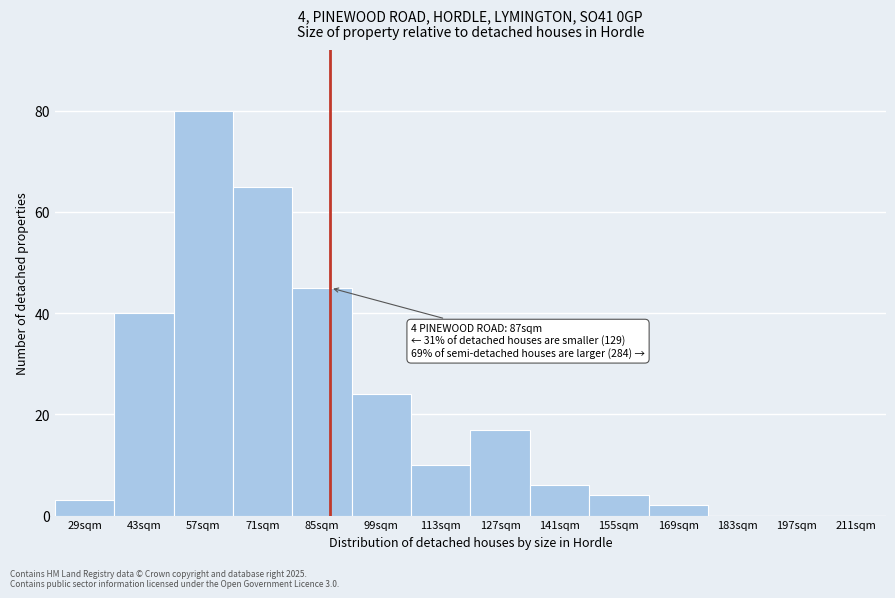

Reading left to right, transcribe all the data shown in this chart.

29sqm=3	43sqm=40	57sqm=80	71sqm=65	85sqm=45	99sqm=24	113sqm=10	127sqm=17	141sqm=6	155sqm=4	169sqm=2	183sqm=0	197sqm=0	211sqm=0